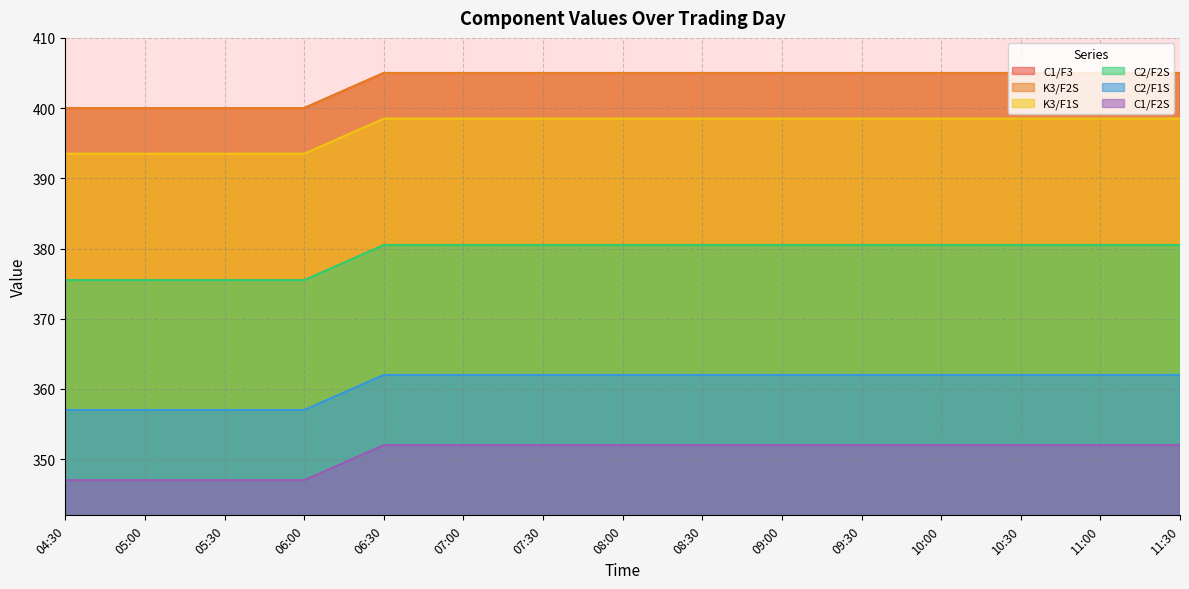

What is the difference between the maximum and minimum values in the K3/F2S series?

5.0